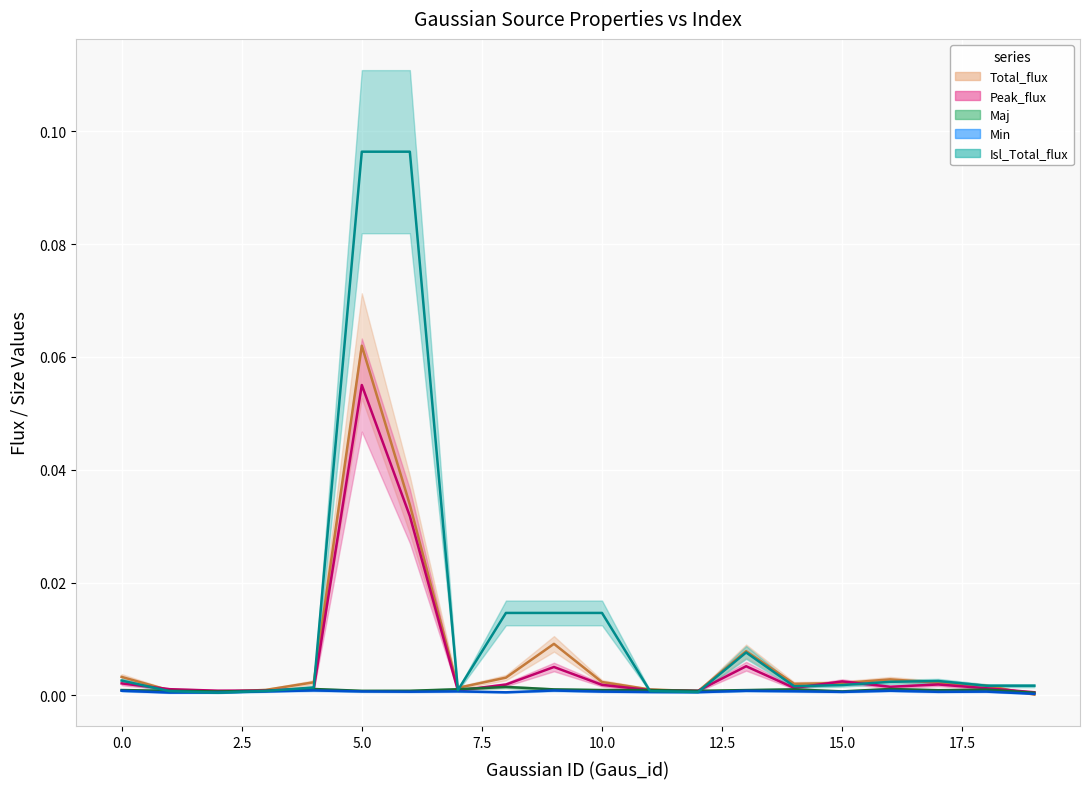

Reading left to right, list all the values displayed in this chart.

Total_flux: 0.0	0.0	0.0	0.0	0.0	0.1	0.0	0.0	0.0	0.0	0.0	0.0	0.0	0.0	0.0	0.0	0.0	0.0	0.0	0.0
Peak_flux: 0.0	0.0	0.0	0.0	0.0	0.1	0.0	0.0	0.0	0.0	0.0	0.0	0.0	0.0	0.0	0.0	0.0	0.0	0.0	0.0
Maj: 0.0	0.0	0.0	0.0	0.0	0.0	0.0	0.0	0.0	0.0	0.0	0.0	0.0	0.0	0.0	0.0	0.0	0.0	0.0	0.0
Min: 0.0	0.0	0.0	0.0	0.0	0.0	0.0	0.0	0.0	0.0	0.0	0.0	0.0	0.0	0.0	0.0	0.0	0.0	0.0	0.0
Isl_Total_flux: 0.0	0.0	0.0	0.0	0.0	0.1	0.1	0.0	0.0	0.0	0.0	0.0	0.0	0.0	0.0	0.0	0.0	0.0	0.0	0.0